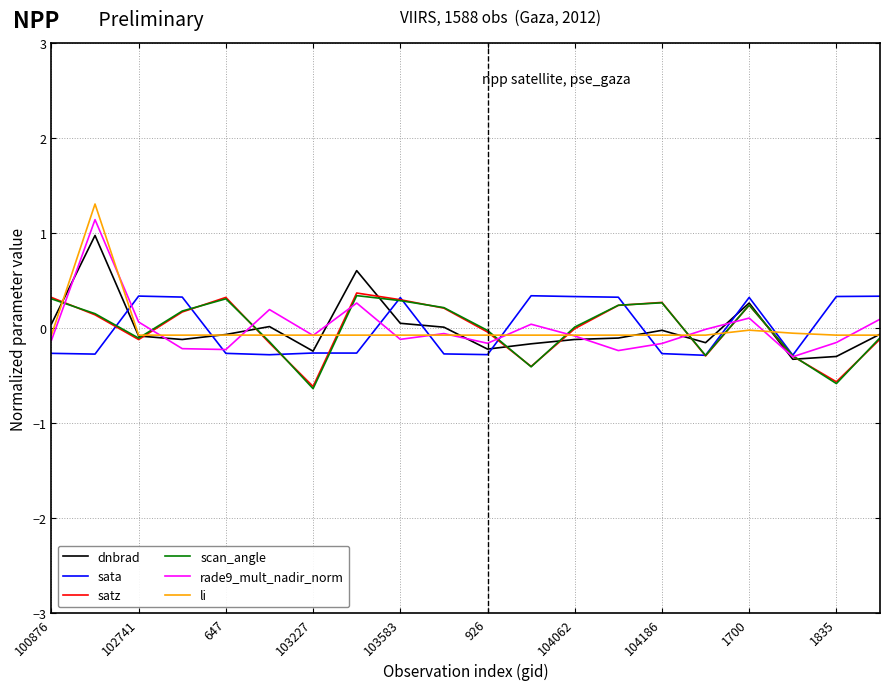

What is the minimum value for sata?

-0.3